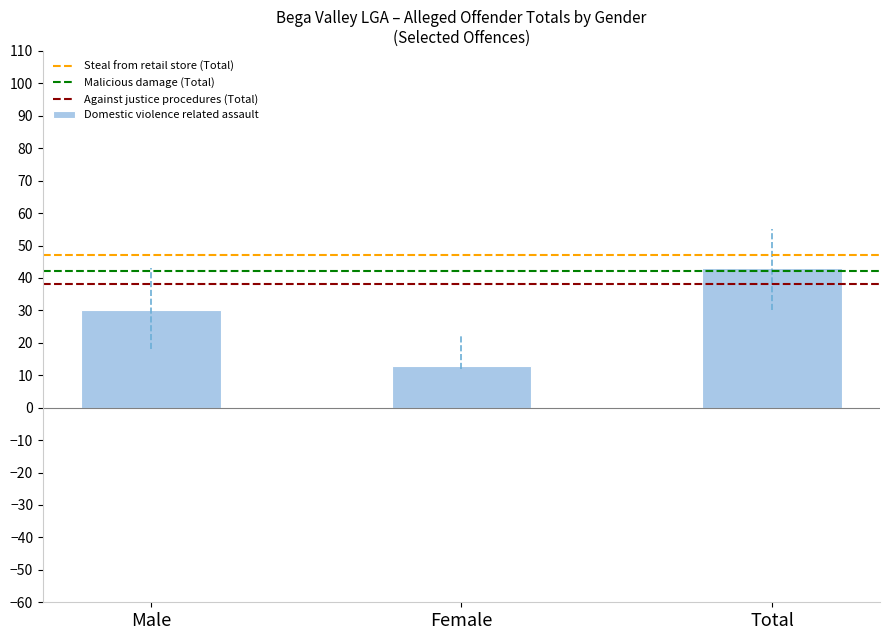

What is the approximate value at Female?

13